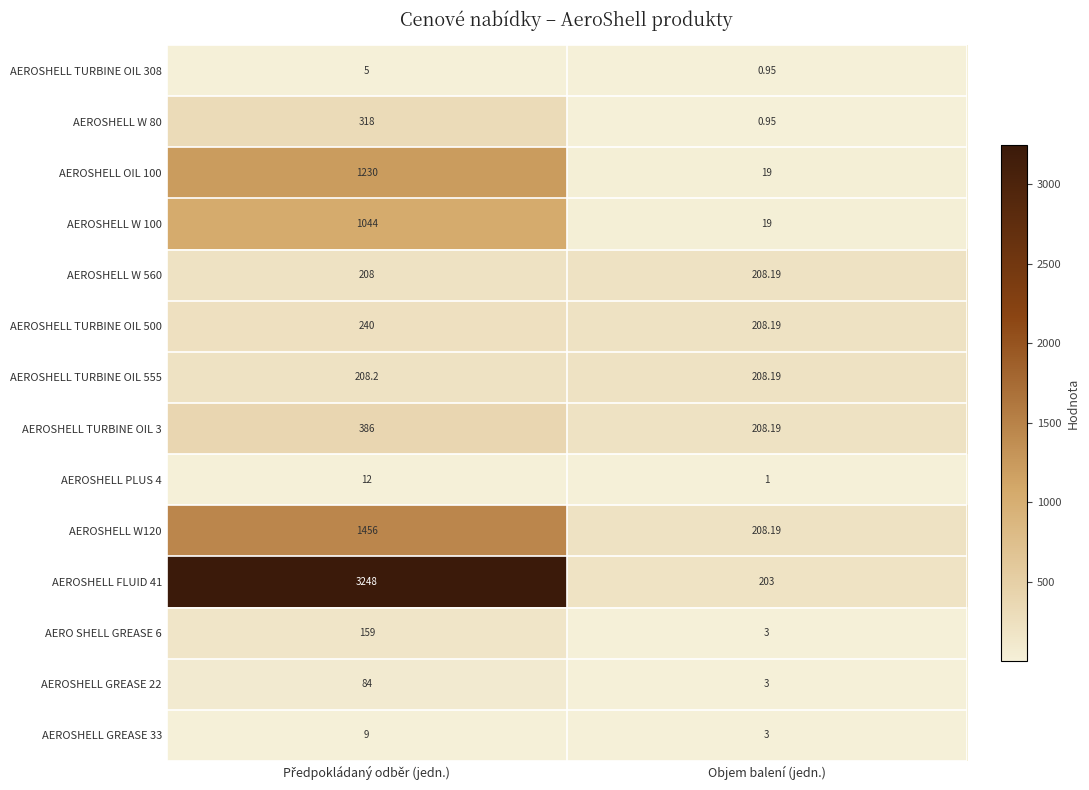

What is the maximum value shown in the chart?

3248.0